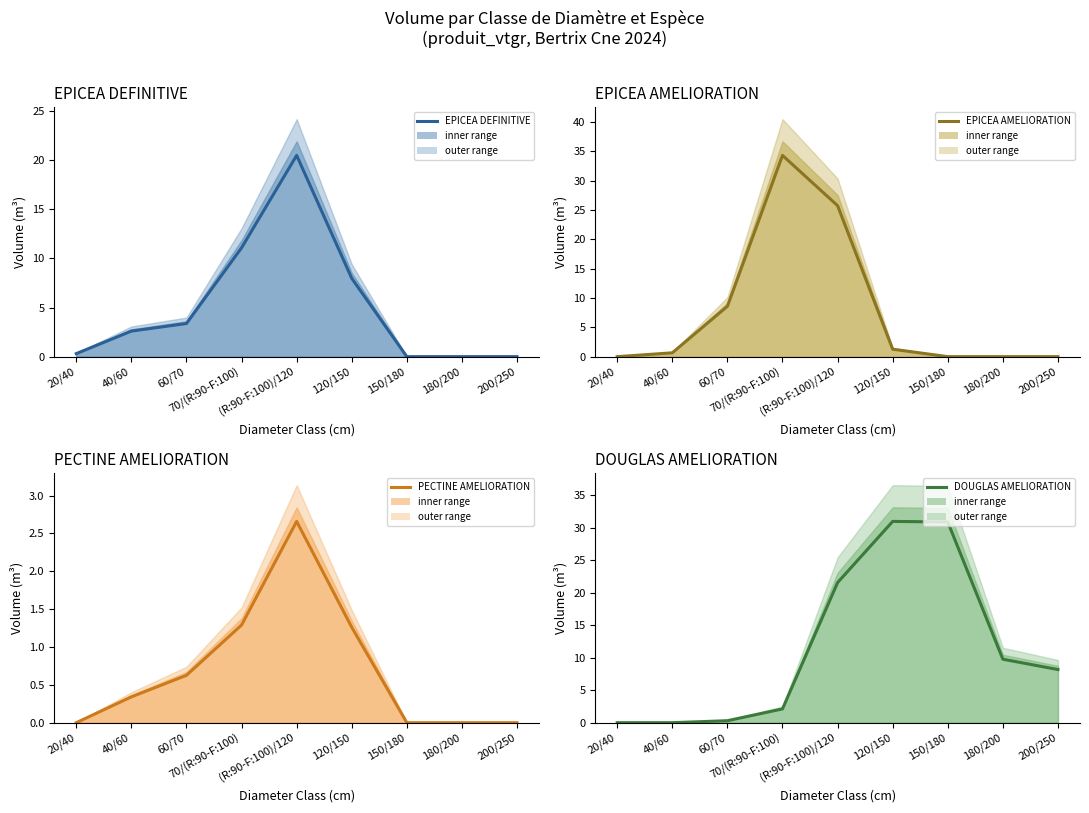

What is the difference between the DOUGLAS AMELIORATION values at 60/70 and 70/(R:90-F:100)?

1.8